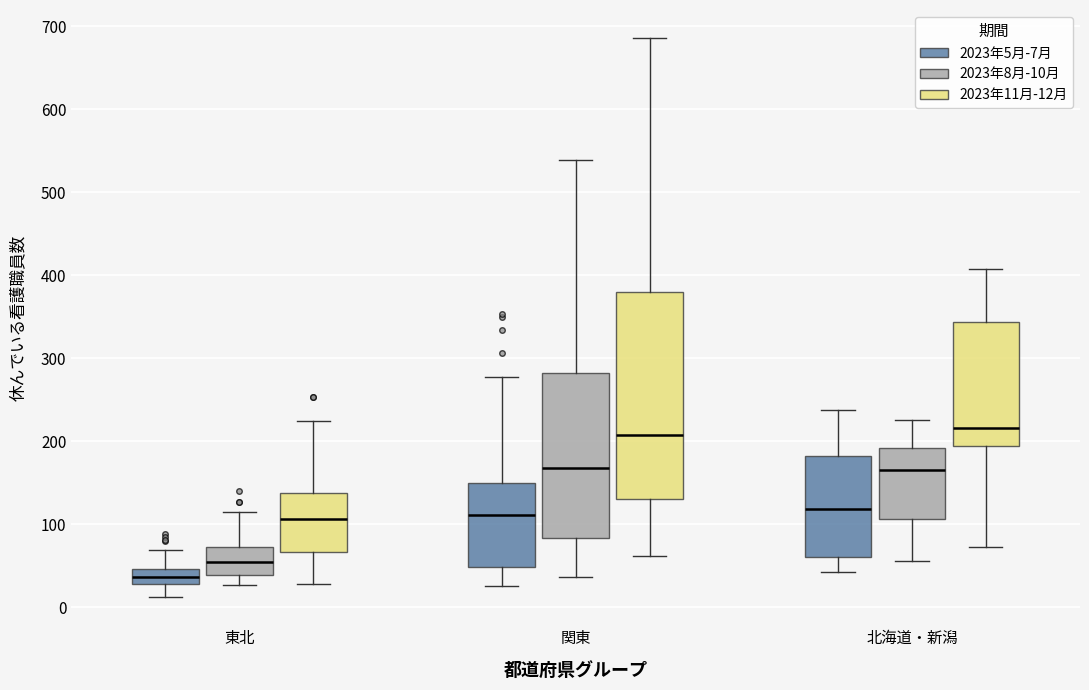

Reading left to right, transcribe this box plot: for each box, give where its median line is, the range the box spans, and where its two whiskers end, as read against the y-axis. The values are not printed on the chart, so give them approximately, as read against the axis.

東北 (2023年5月-7月): median 40, box 30 to 50, whiskers 10 to 70
東北 (2023年8月-10月): median 50, box 40 to 70, whiskers 30 to 120
東北 (2023年11月-12月): median 110, box 70 to 140, whiskers 30 to 220
関東 (2023年5月-7月): median 110, box 50 to 150, whiskers 30 to 280
関東 (2023年8月-10月): median 170, box 80 to 280, whiskers 40 to 540
関東 (2023年11月-12月): median 210, box 130 to 380, whiskers 60 to 690
北海道・新潟 (2023年5月-7月): median 120, box 60 to 180, whiskers 40 to 240
北海道・新潟 (2023年8月-10月): median 170, box 110 to 190, whiskers 60 to 230
北海道・新潟 (2023年11月-12月): median 220, box 190 to 340, whiskers 70 to 410